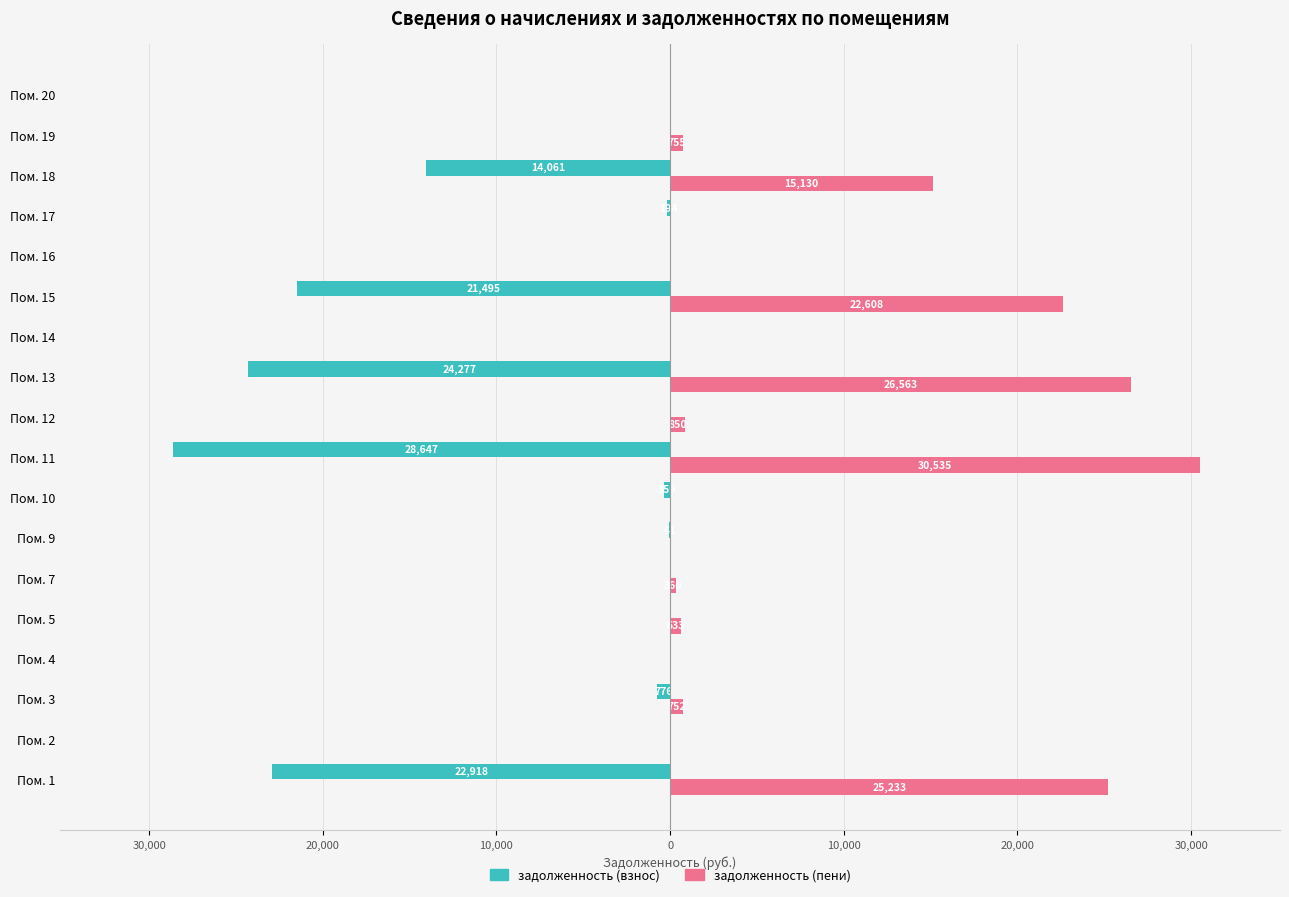

What are all the series names shown in the legend?

задолженность (взнос), задолженность (пени)